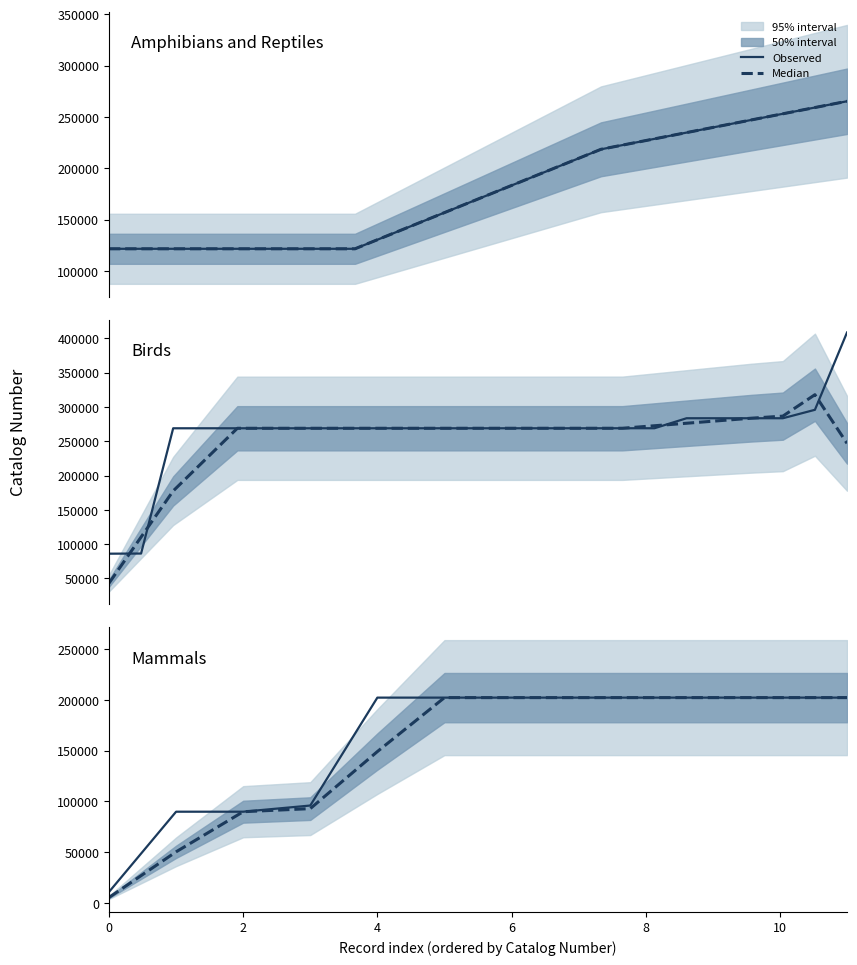

Does the chart display data point markers on the line(s)?

No